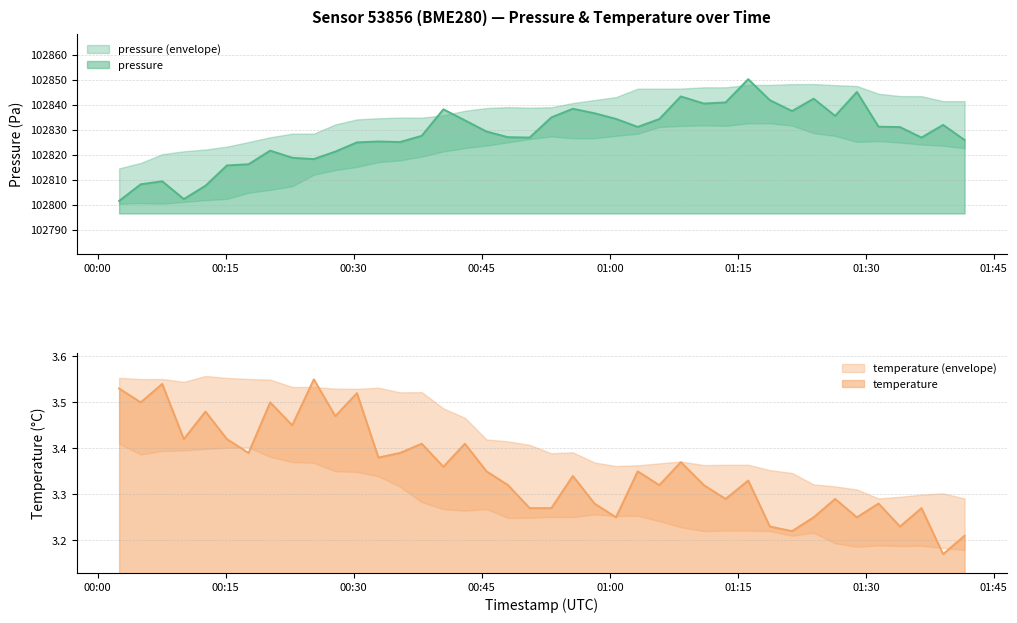

What is the spread (max minus min) of values at 2023-01-28T01:28:57?

102841.8